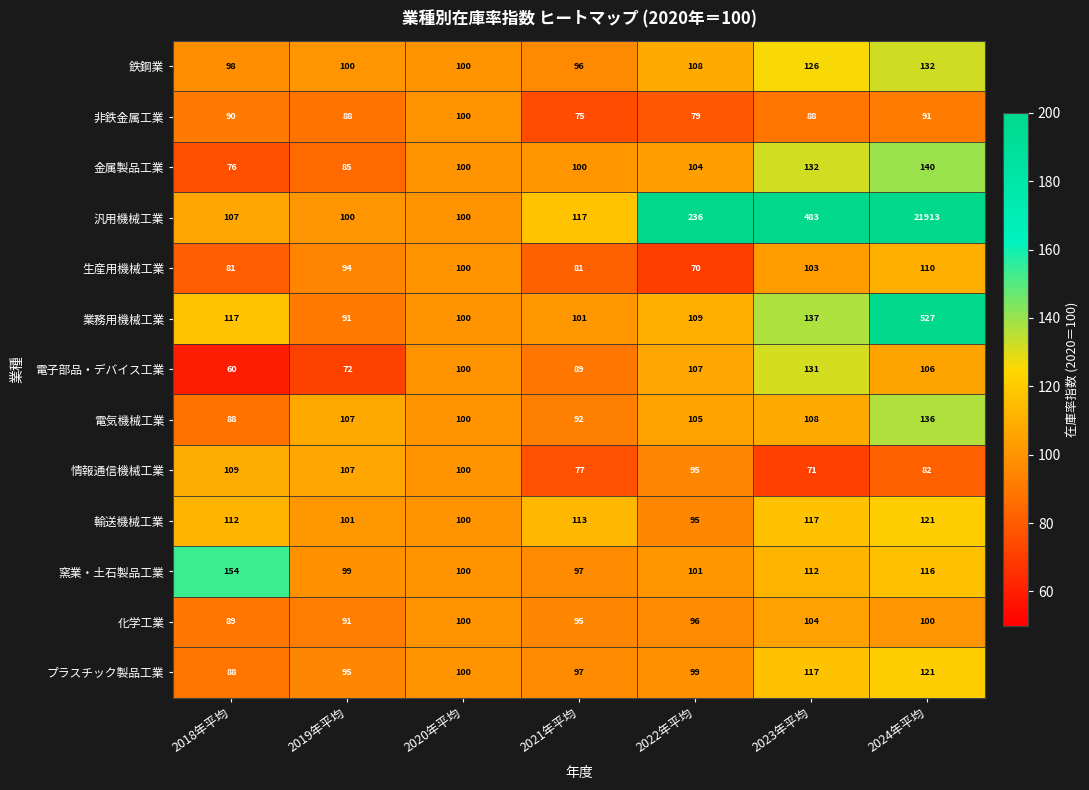

The value of 業務用機械工業 at 2023年平均 is 137. True or false?

True